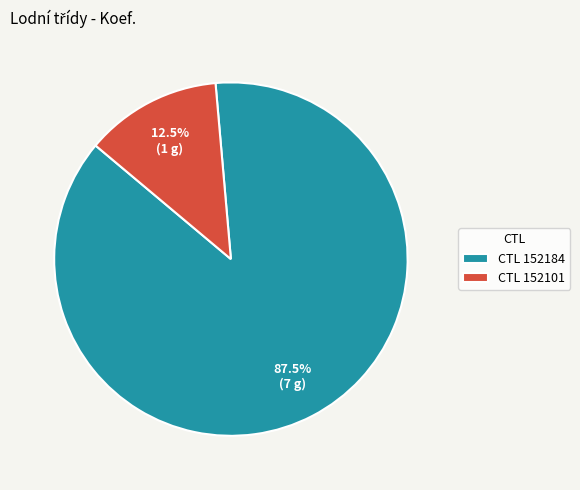

Which category has the smallest portion of the pie?

CTL 152101